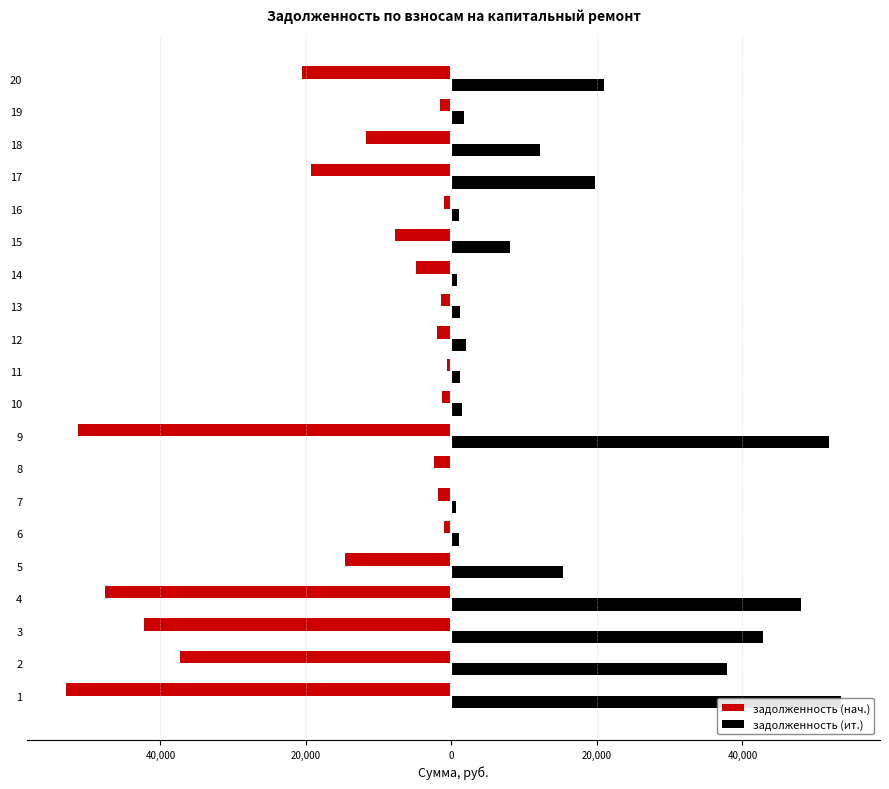

Which series changed the most between 9 and 10?

задолженность (ит.)